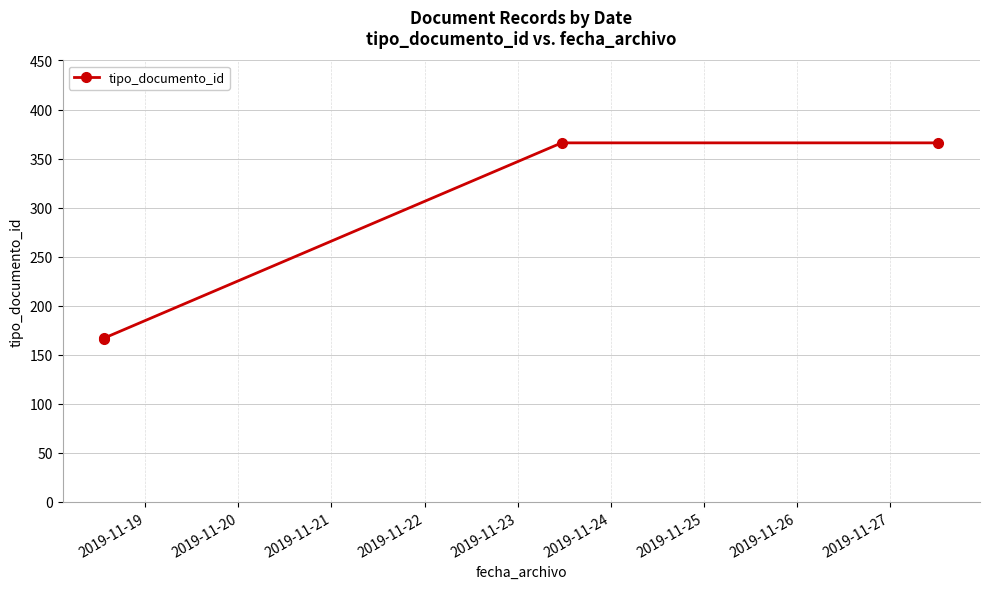

Does the chart have visible grid lines?

Yes